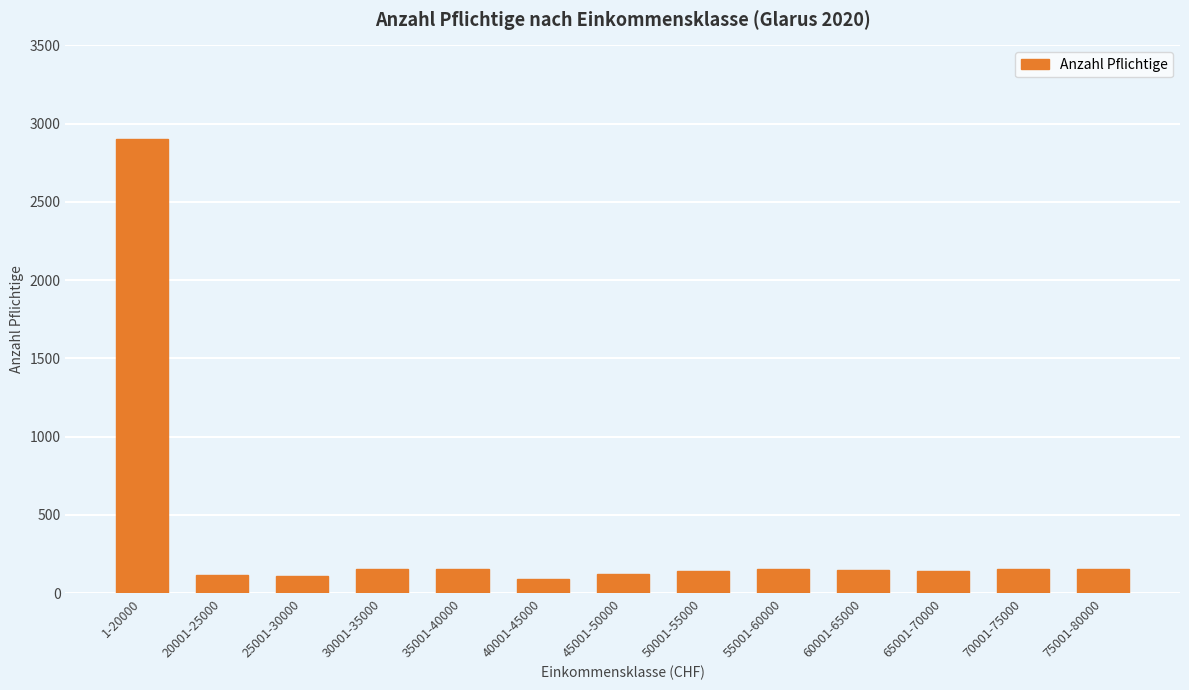

What is the label of the 11th bar from the left?

65001-70000